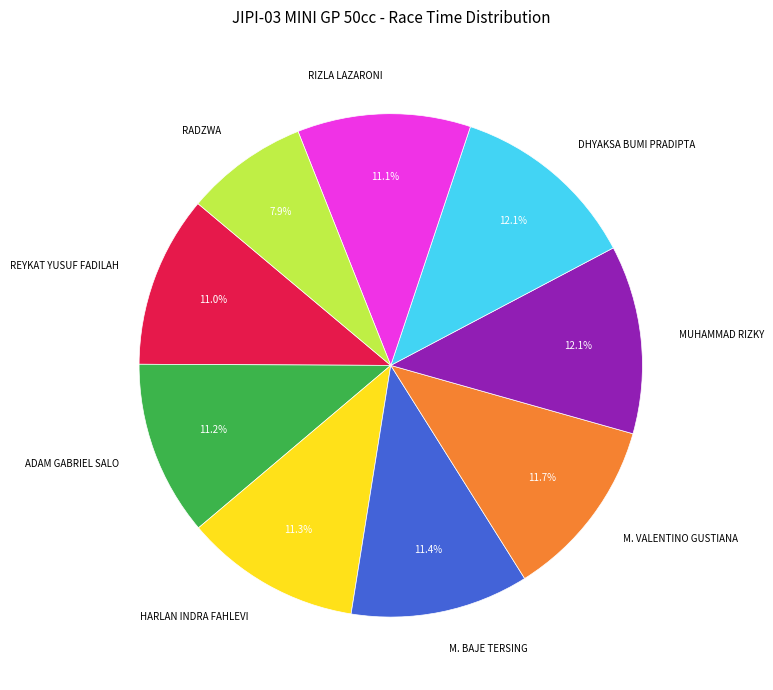

To the nearest percent, what portion does M. BAJE TERSING represent?

11%